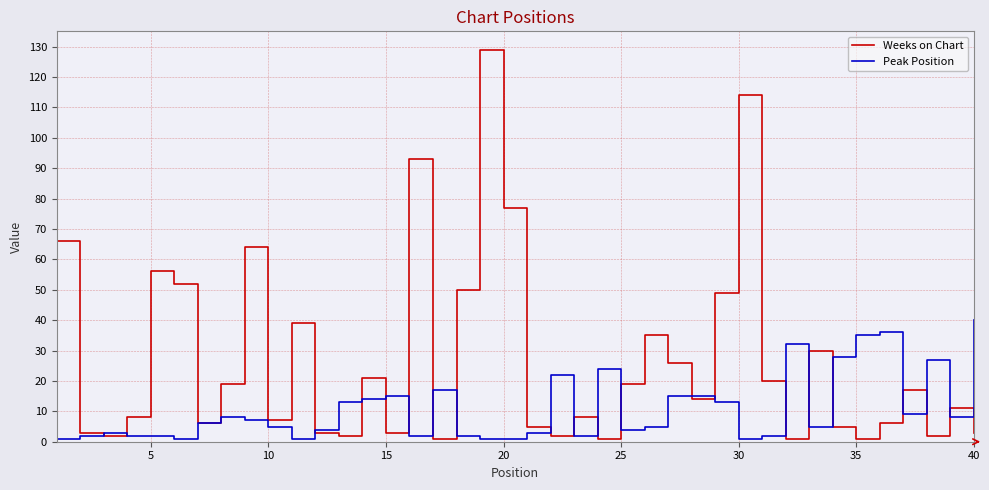

How many series are shown in this chart?

2